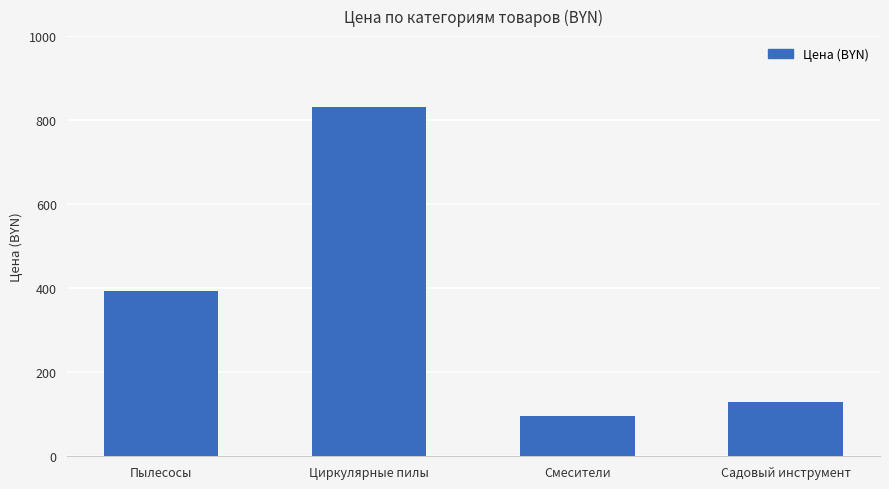

What is the label of the 3rd bar from the left?

Смесители